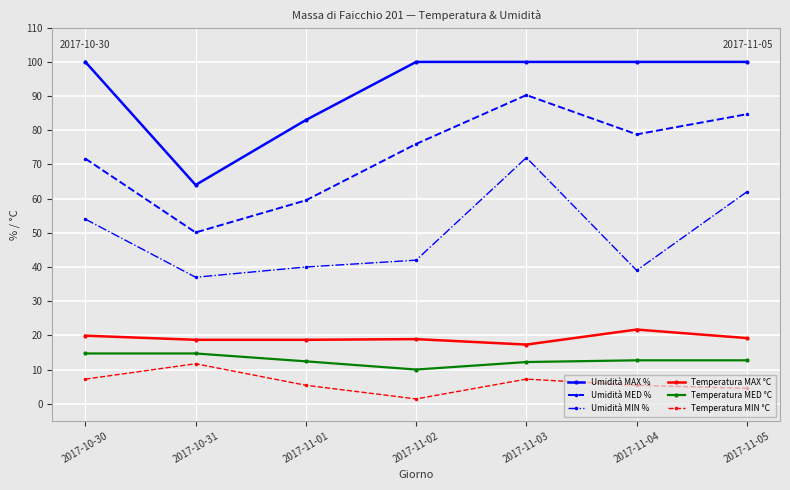

What position from the left is 2017-11-02?

4